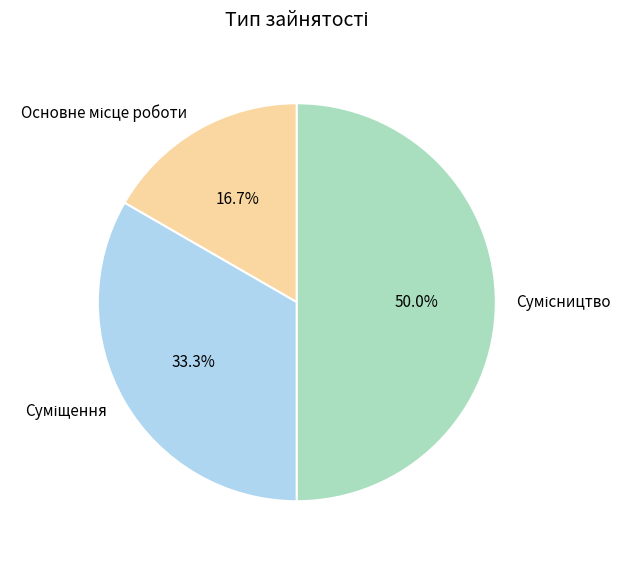

Count the number of slices in the pie.

3